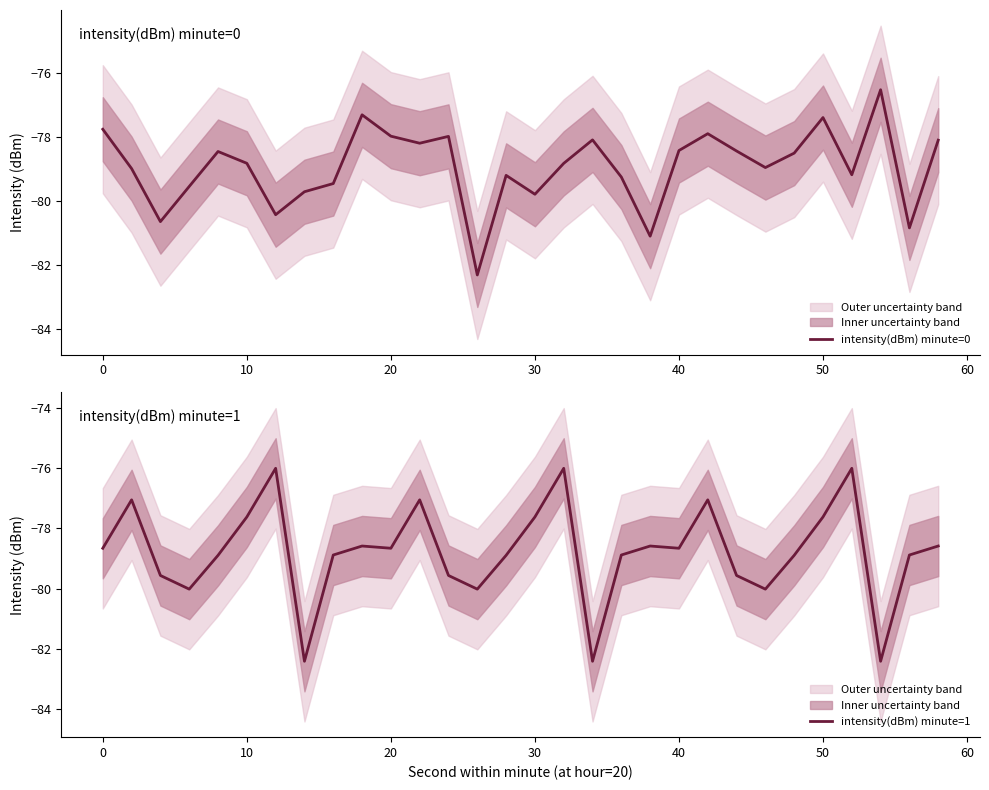

How many data points in intensity(dBm) minute=1 are less than -78?

21